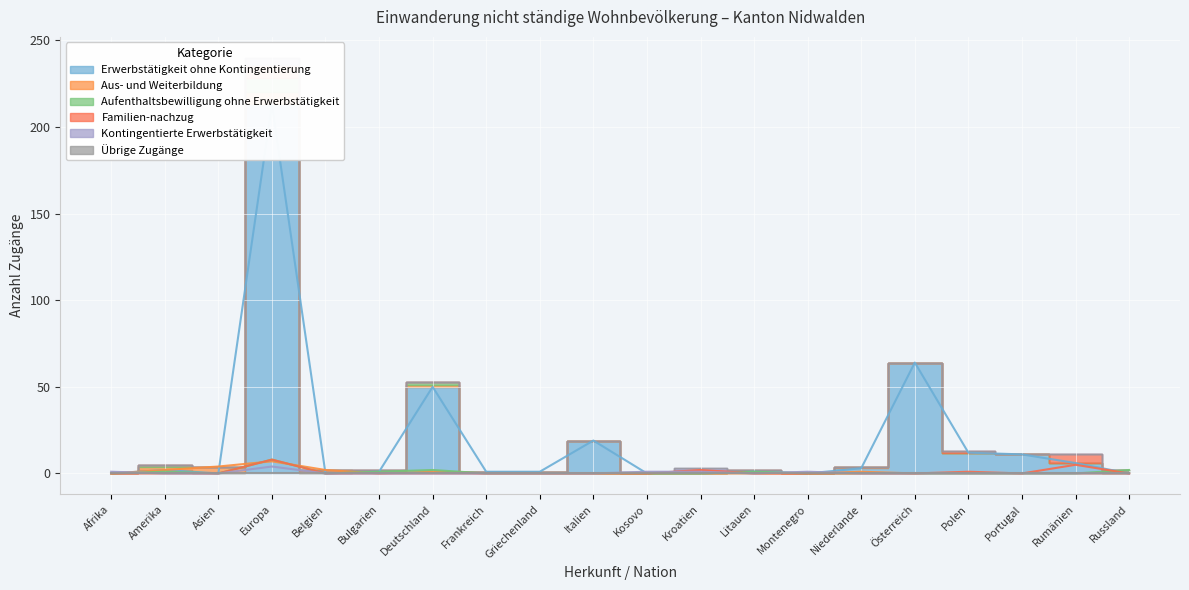

True or false: Aufenthaltsbewilligung ohne Erwerbstätigkeit and Aus- und Weiterbildung cross at least once.

True